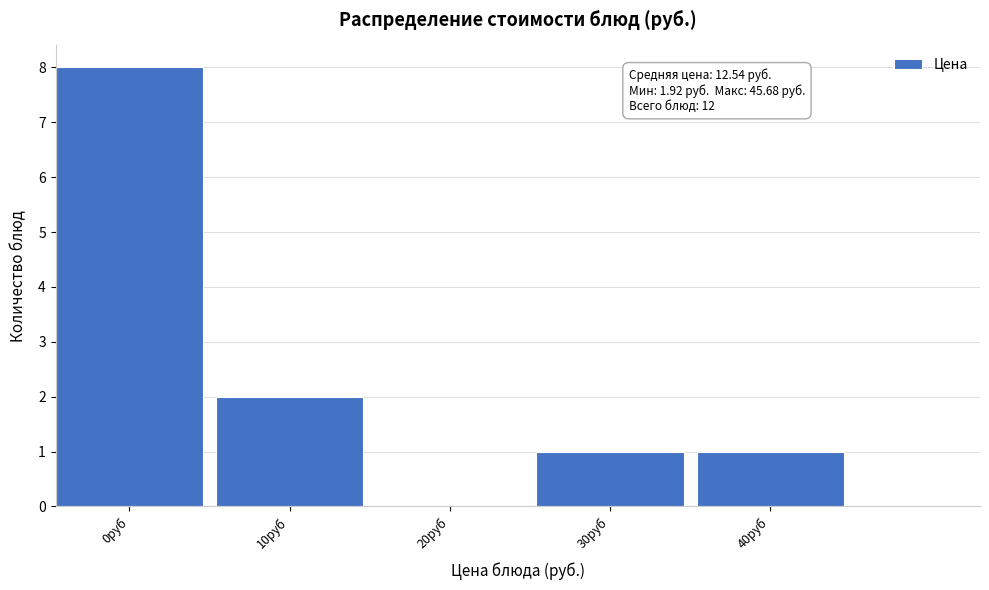

Reading left to right, list all the values displayed in this chart.

0руб=8	10руб=2	20руб=0	30руб=1	40руб=1